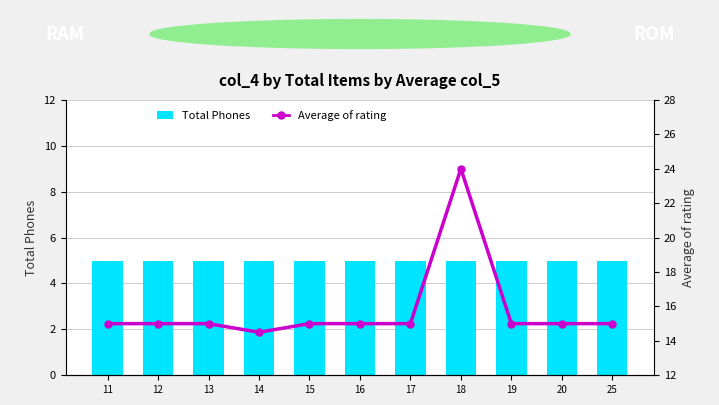

How many groups of bars are there?

11